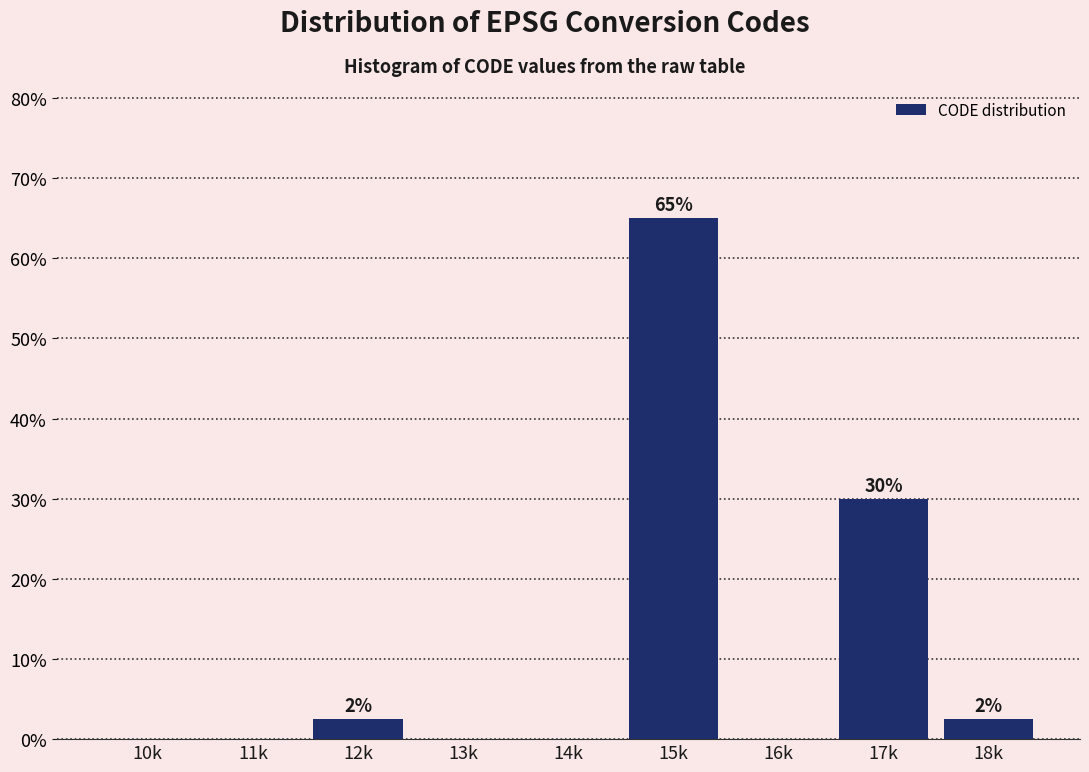

Reading left to right, list all the values displayed in this chart.

10k=0.0	11k=0.0	12k=2.5	13k=0.0	14k=0.0	15k=65.0	16k=0.0	17k=30.0	18k=2.5